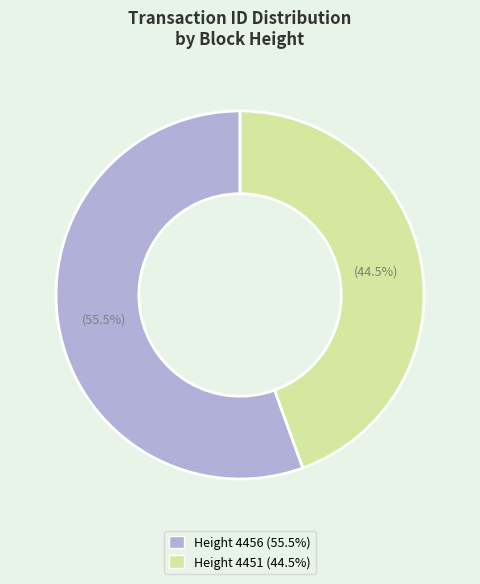

Is there a majority slice in this chart?

Yes